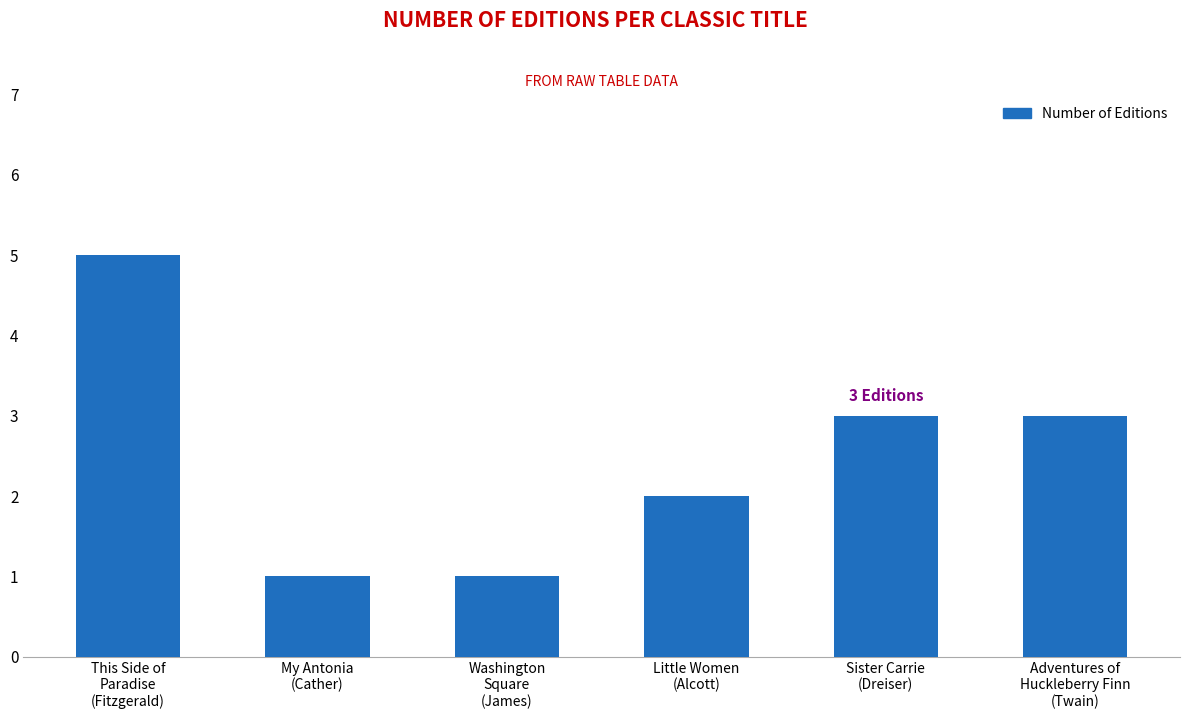

Reading right to left, transcribe all the data shown in this chart.

3	3	2	1	1	5